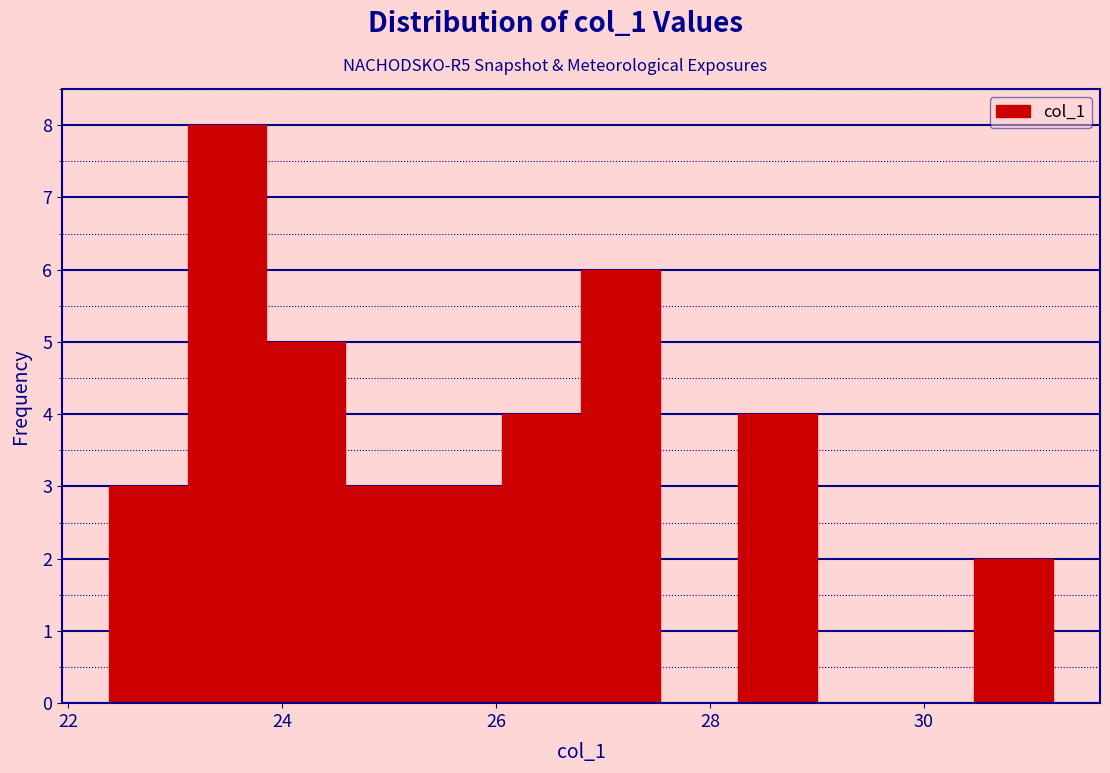

Around what value on the x-axis is the tallest bar? Give the approximate position of its centre, as read against the axis.

23.4